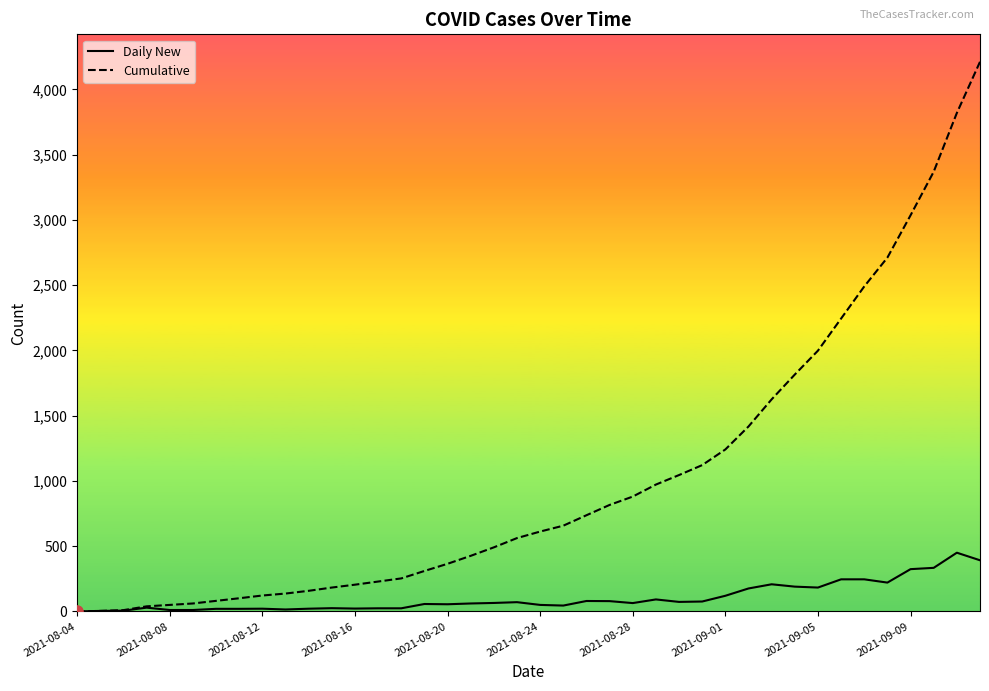

Which series has the largest range (max minus min)?

Cumulative